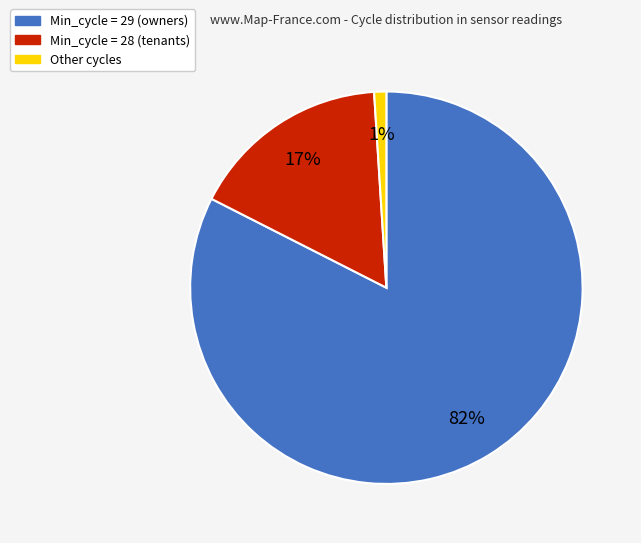

To the nearest percent, what is the average slice percentage?

33%